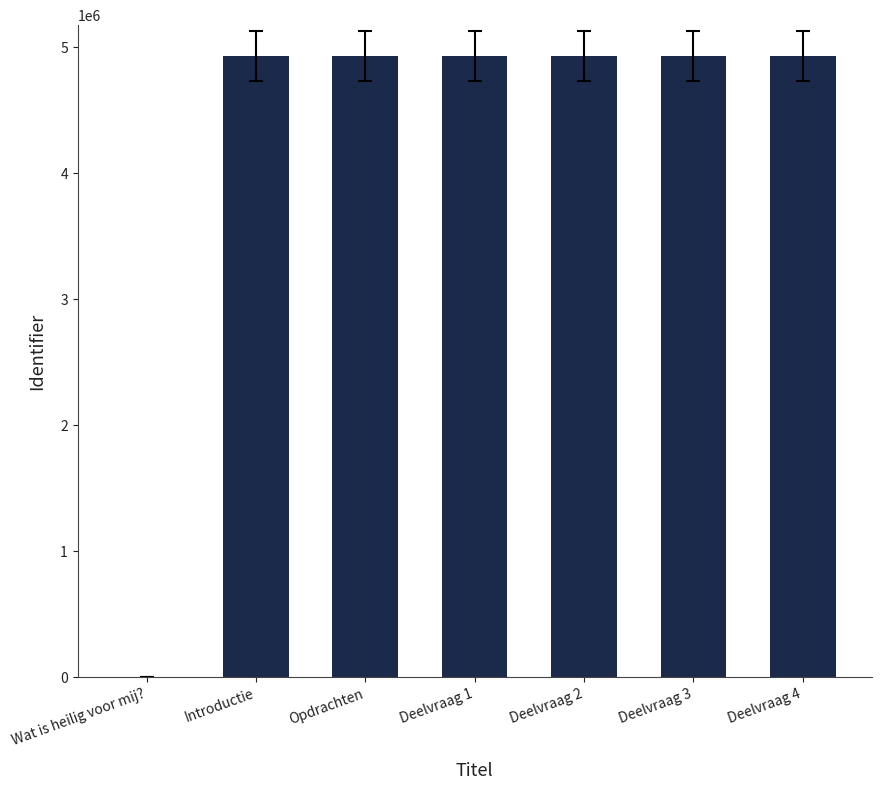

What is the change in value from Introductie to Deelvraag 4?

-3